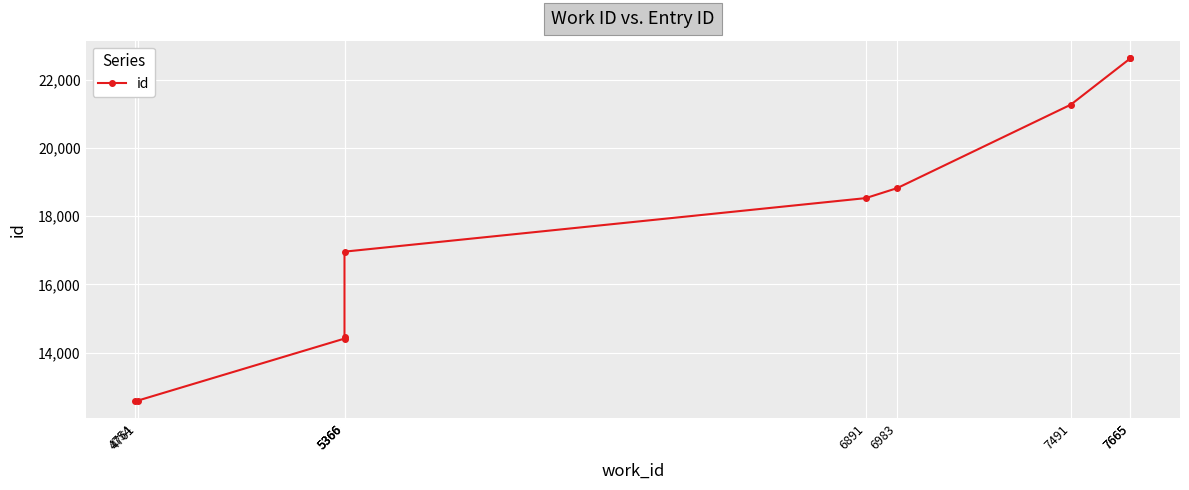

How many lines are shown in the chart?

1